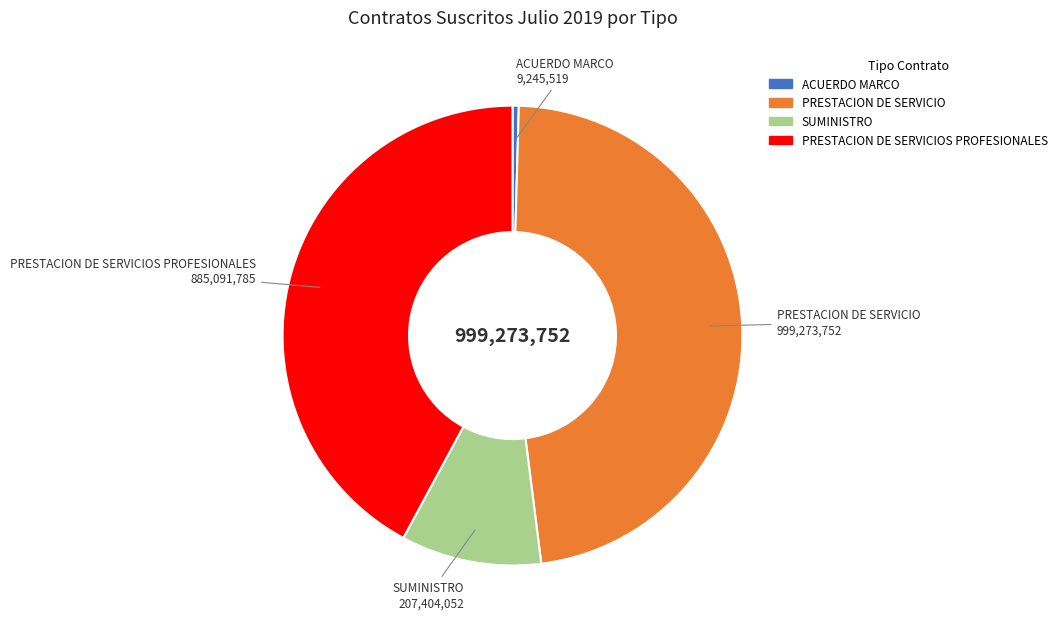

Count the number of slices in the pie.

4